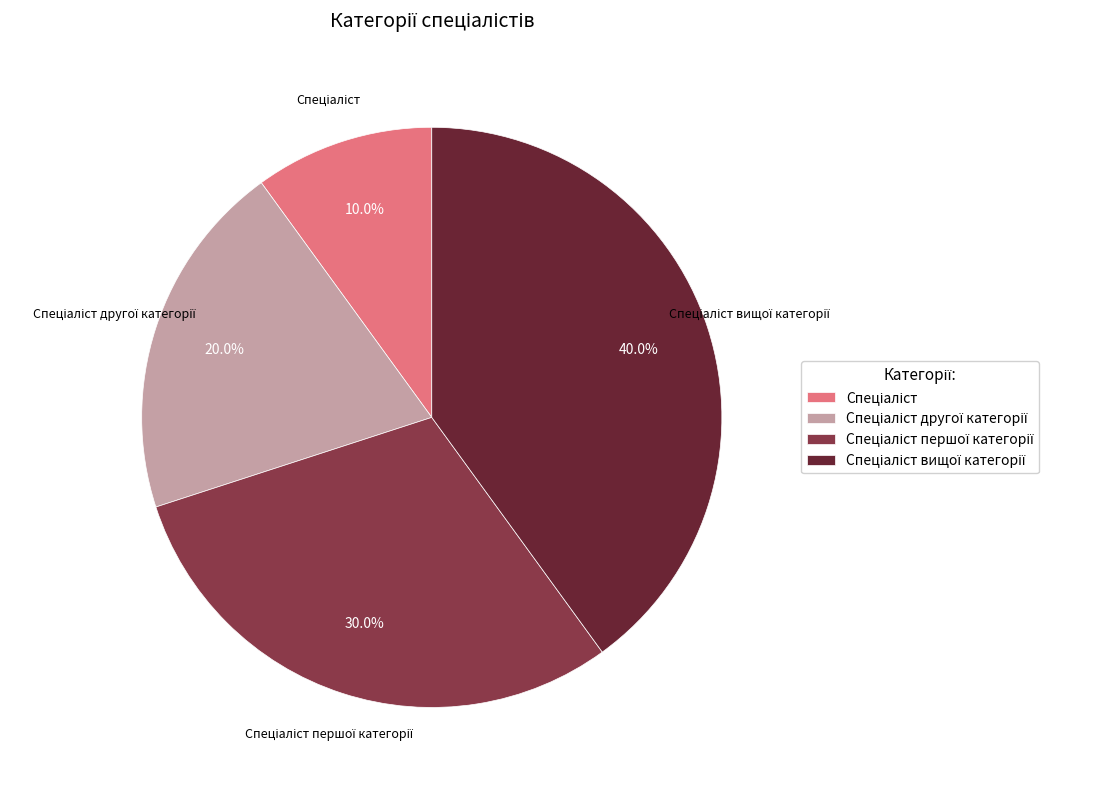

Does any single category account for the majority?

No